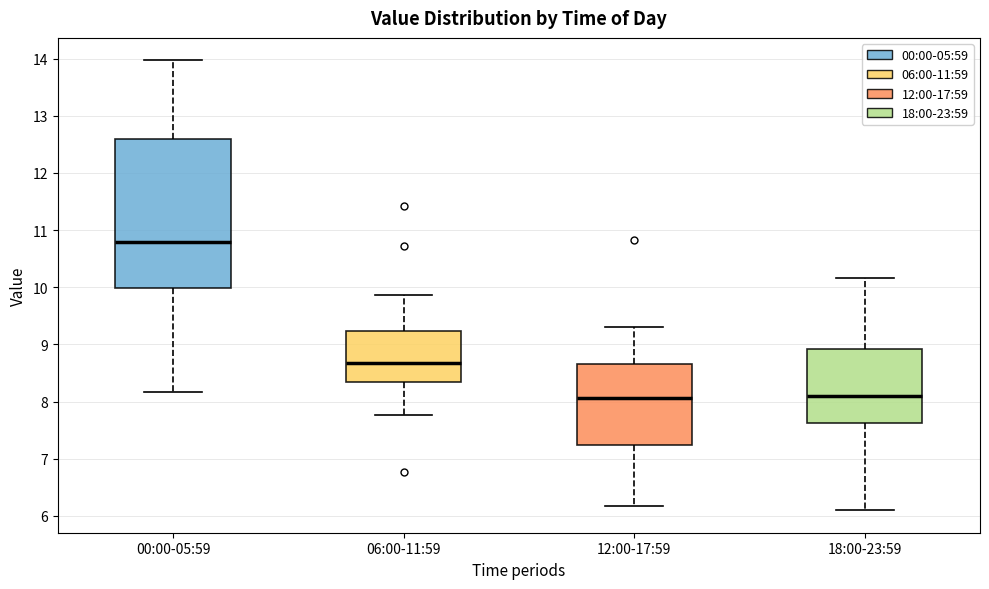

Where does the lower whisker of the box for 06:00-11:59 end on the y-axis? The values are not printed on the chart, so give them approximately, as read against the axis.

7.8